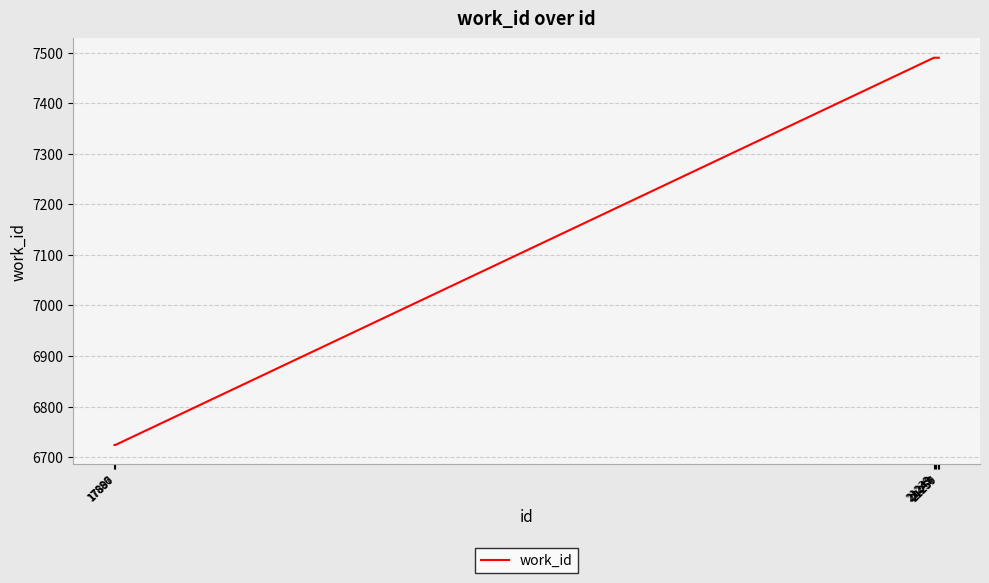

What is the smallest value displayed?

6724